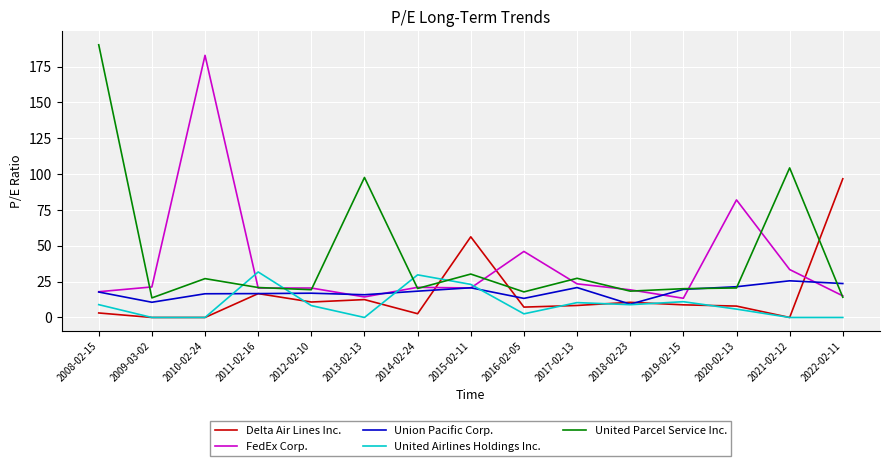

Is the value of United Airlines Holdings Inc. at 2019-02-15 greater than the value of Delta Air Lines Inc. at 2020-02-13?

Yes